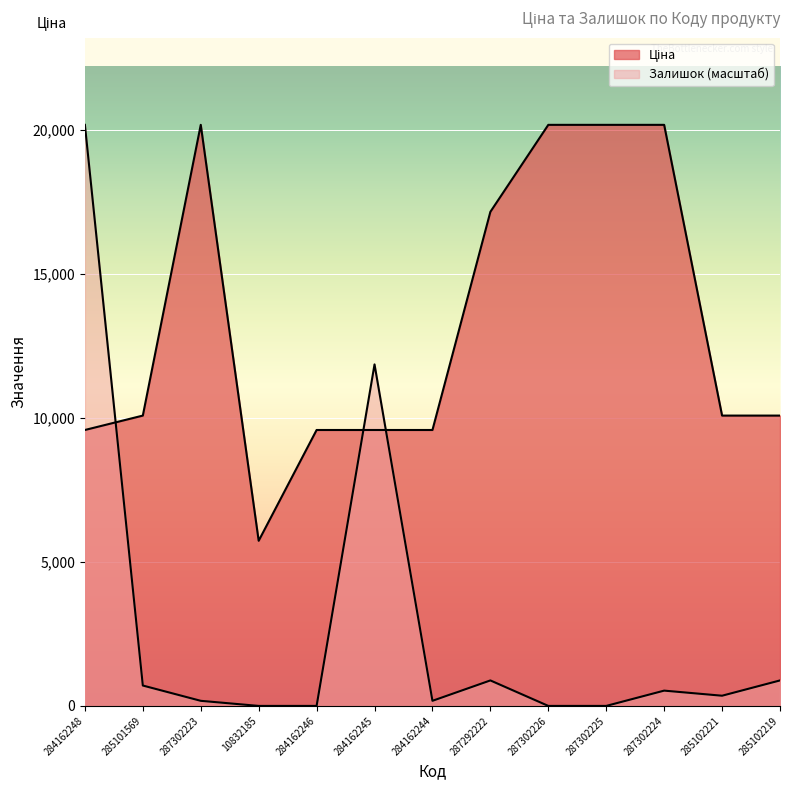

Reading left to right, extract all data points from this chart.

Ціна: 284162248=9585.4	285101569=10085.8	287302223=20186.0	10832185=5736.9	284162246=9585.4	284162245=9585.4	284162244=9585.4	287292222=17165.0	287302226=20186.0	287302225=20186.0	287302224=20186.0	285102221=10085.8	285102219=10085.8
Залишок: 284162248=20186.0	285101569=708.3	287302223=177.1	10832185=0.0	284162246=0.0	284162245=11863.7	284162244=177.1	287292222=885.4	287302226=0.0	287302225=0.0	287302224=531.2	285102221=354.1	285102219=885.4